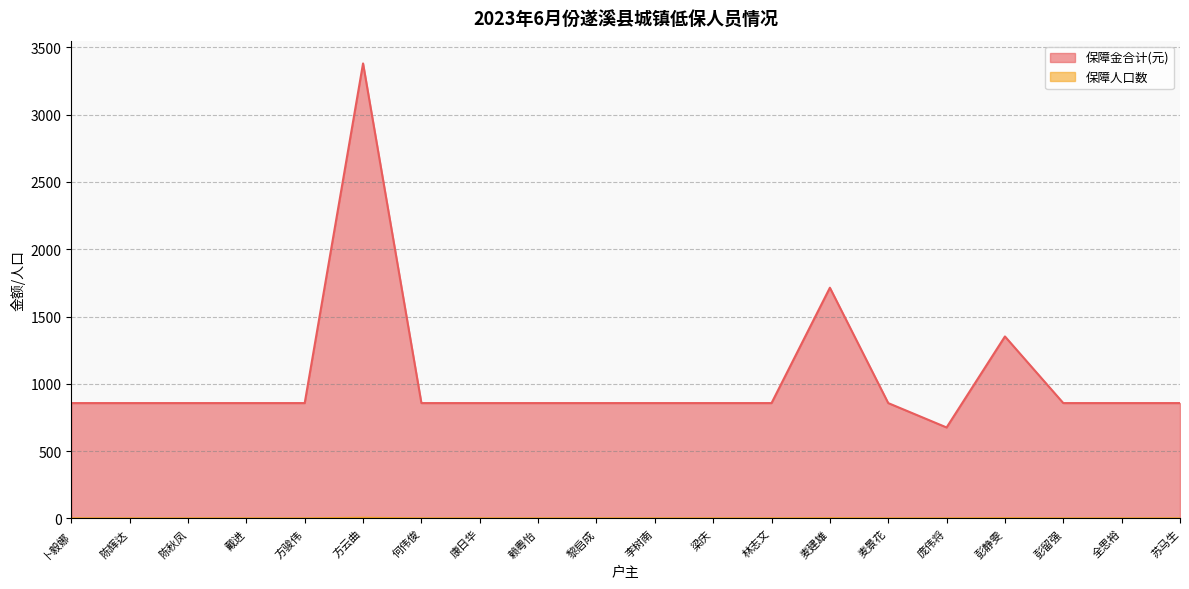

What is the difference between the highest and lowest values at 卜毅娜?

856